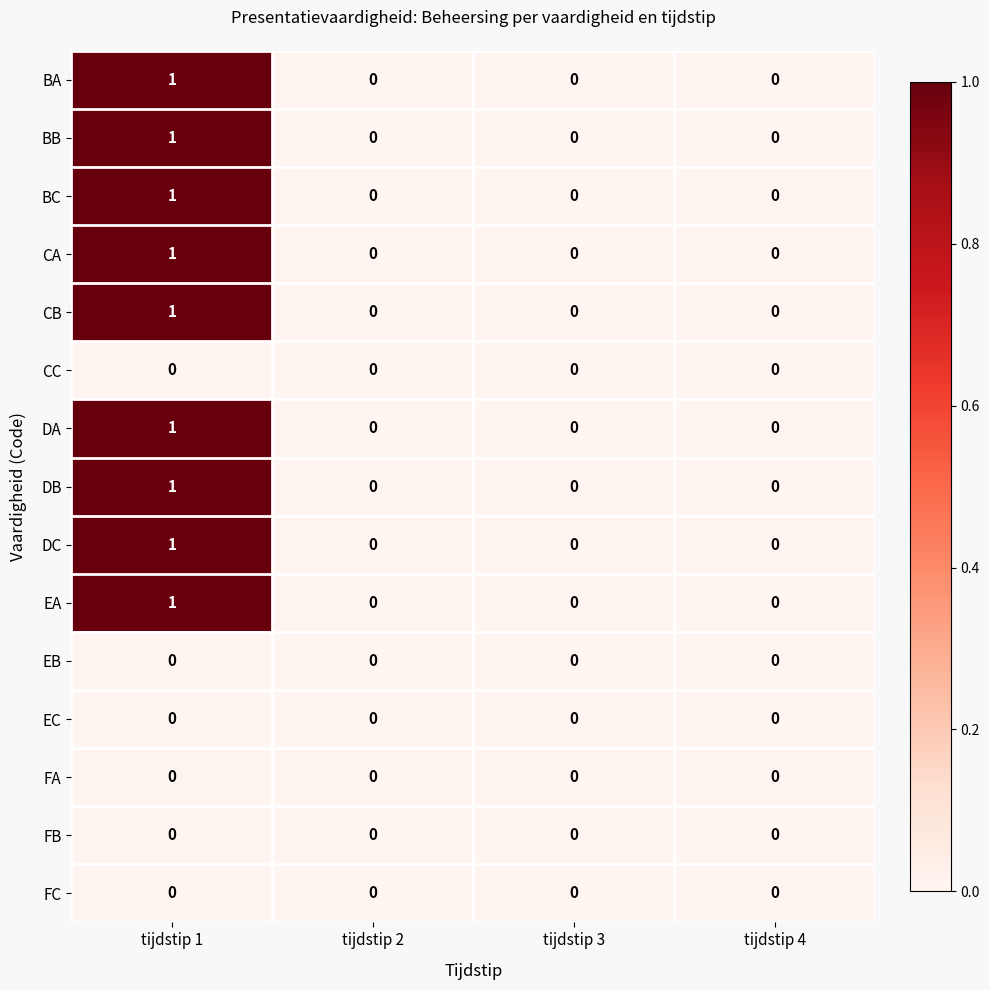

At which category is the sum across all series the highest?

tijdstip 1